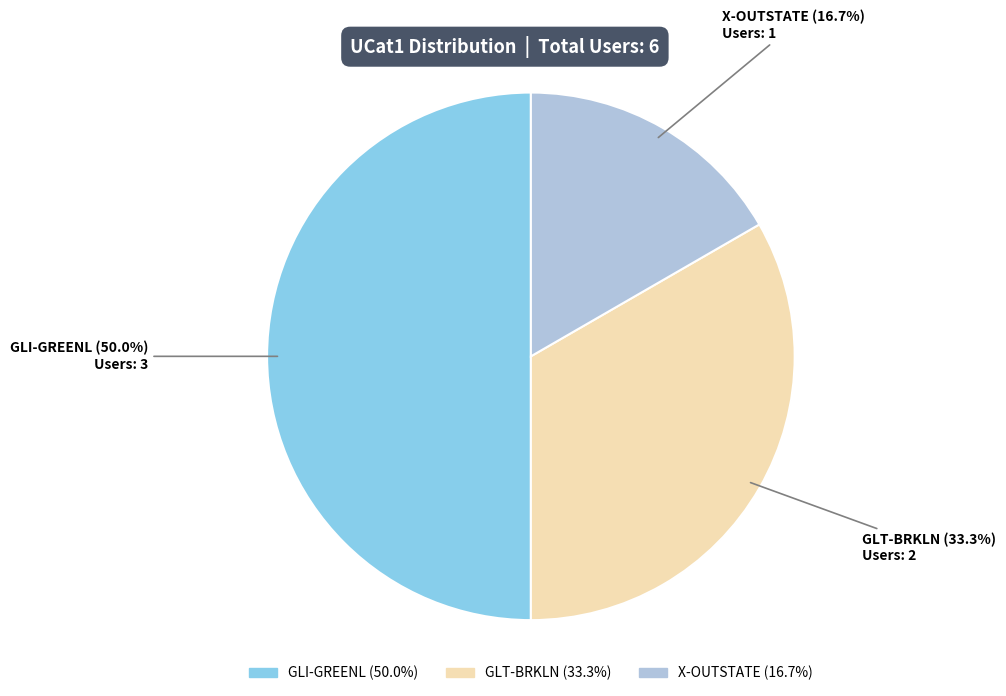

To the nearest percent, what is the difference between the largest and smallest slice percentages?

33%